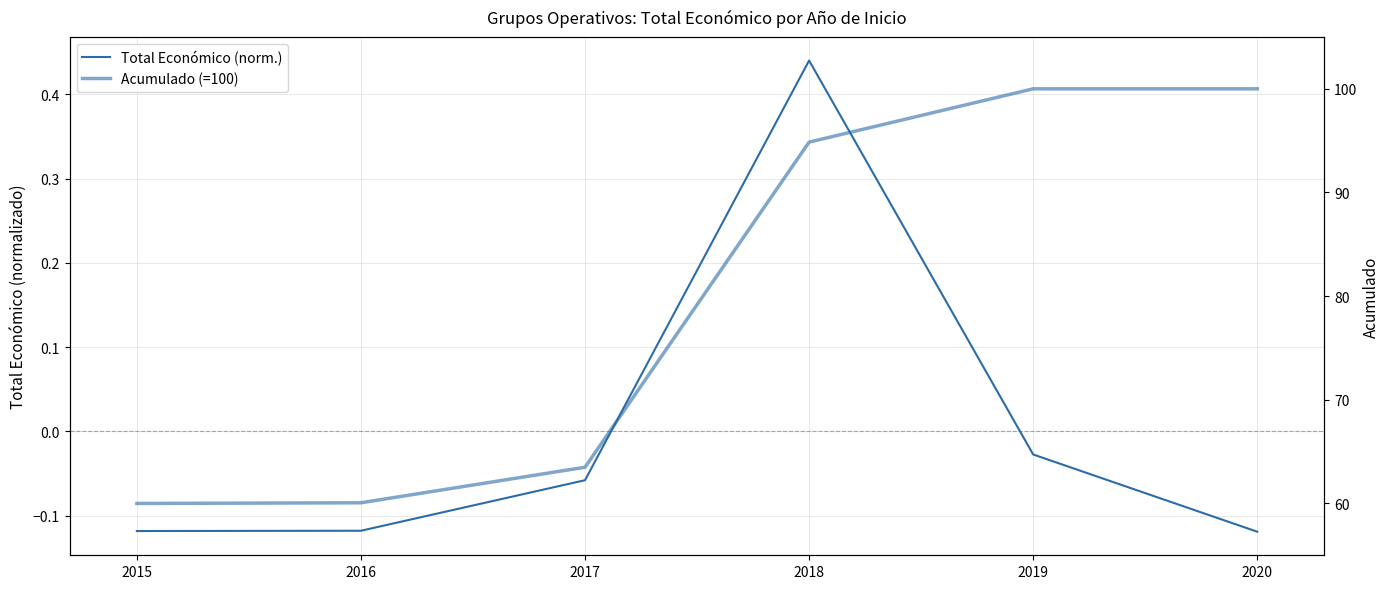

What value does the Acumulado (=100) series have at 2016?

60.1